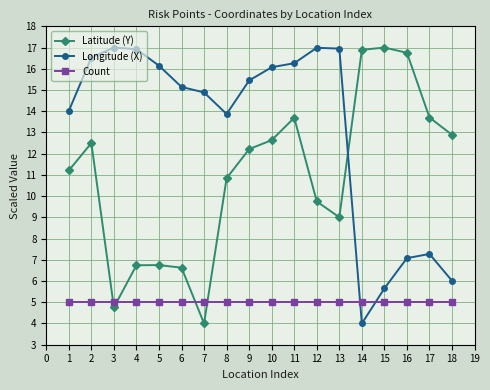

What are all the series names shown in the legend?

Latitude (Y), Longitude (X), Count